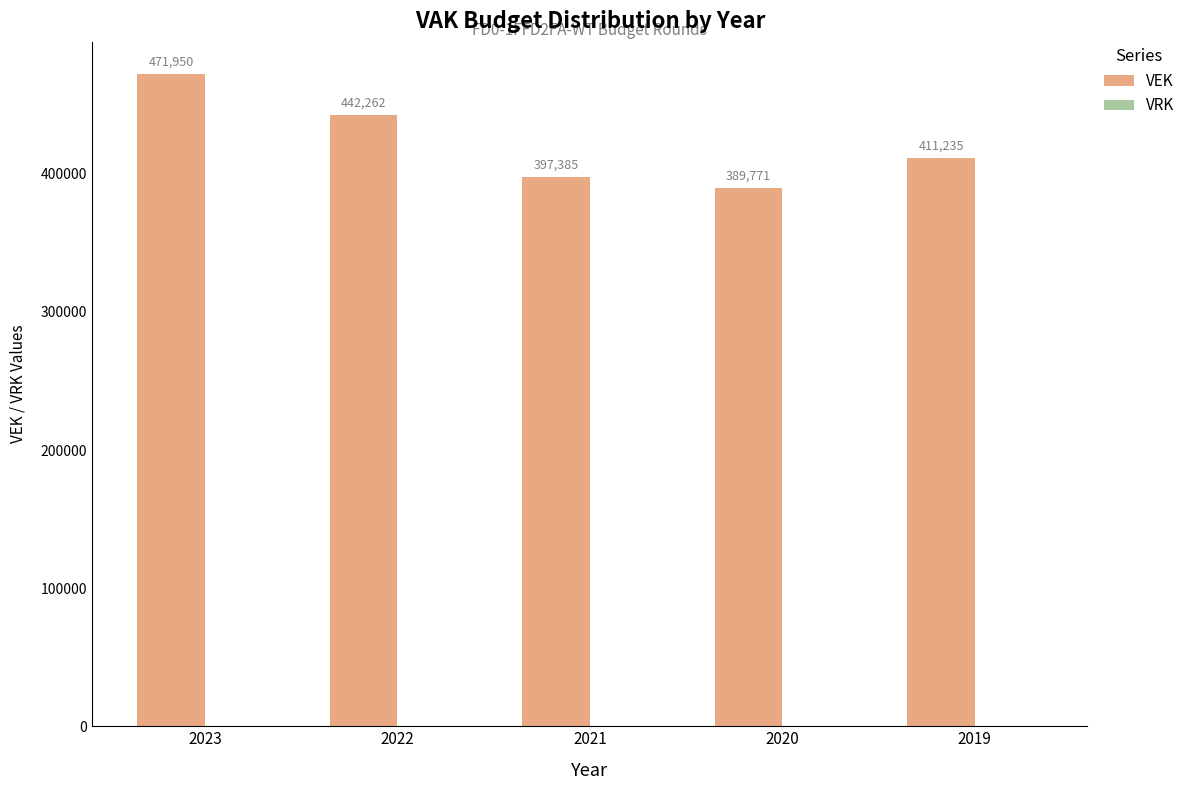

What is the value of the 4th bar from the left?

389771